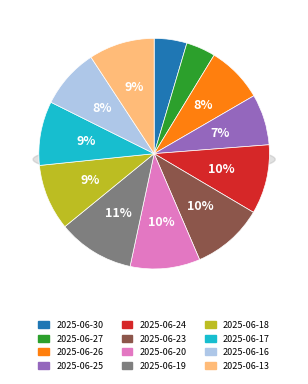

What is the ratio of the value at 2025-06-23 to the value at 2025-06-26?

1.3